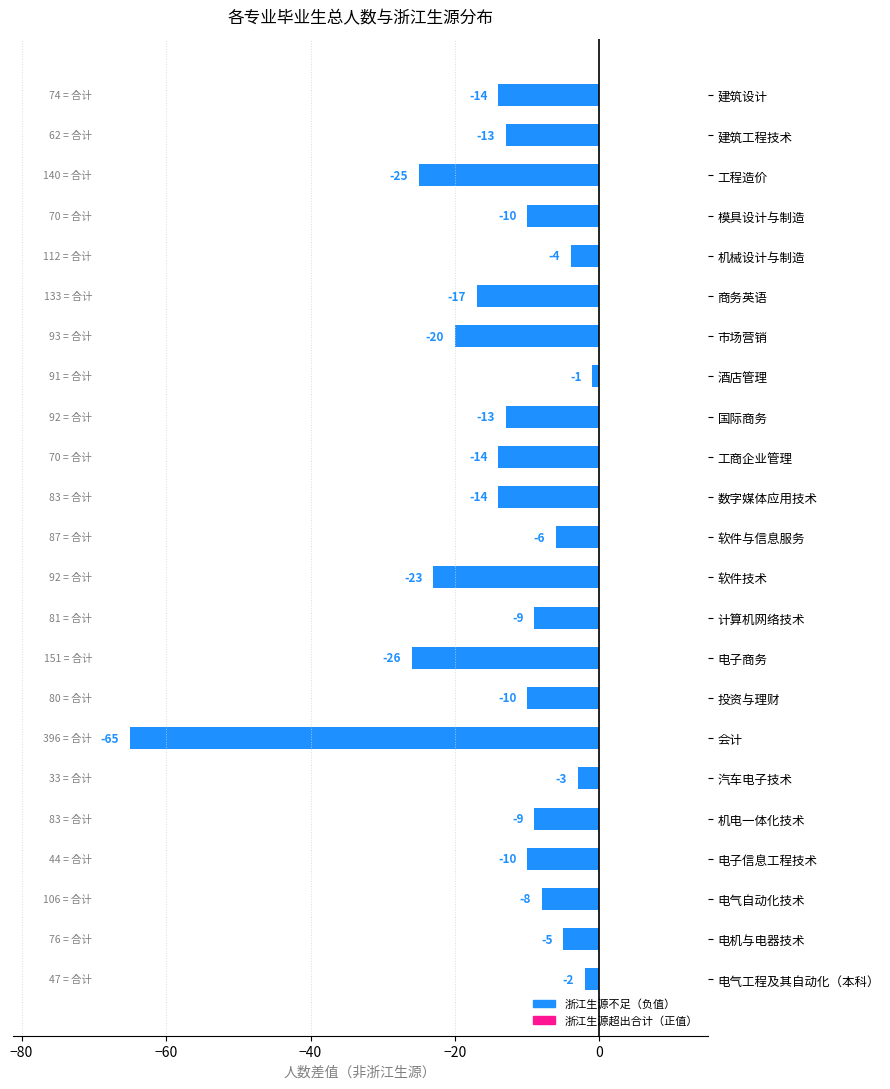

What is the average value?

-14